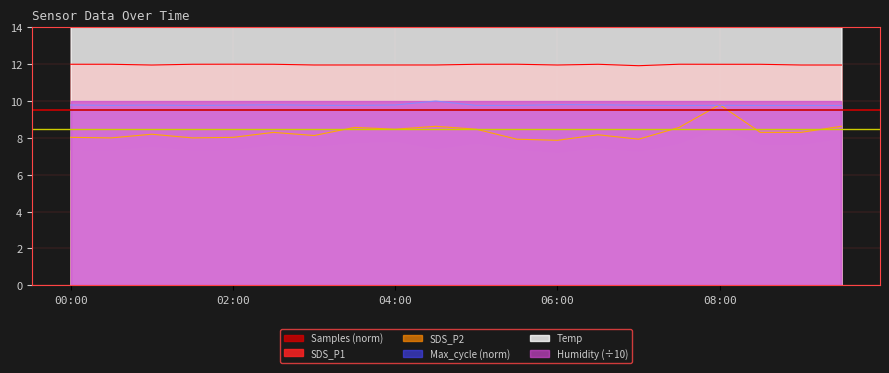

What is the minimum value shown in the chart?

7.9